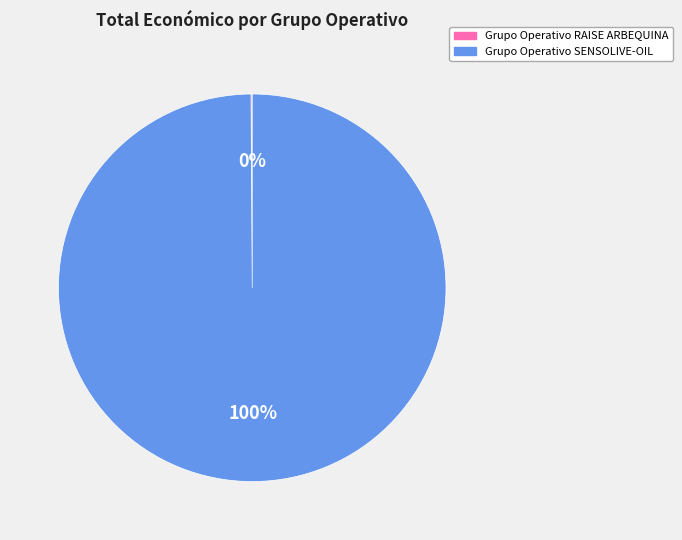

What is the largest slice in the pie chart?

Grupo Operativo SENSOLIVE-OIL